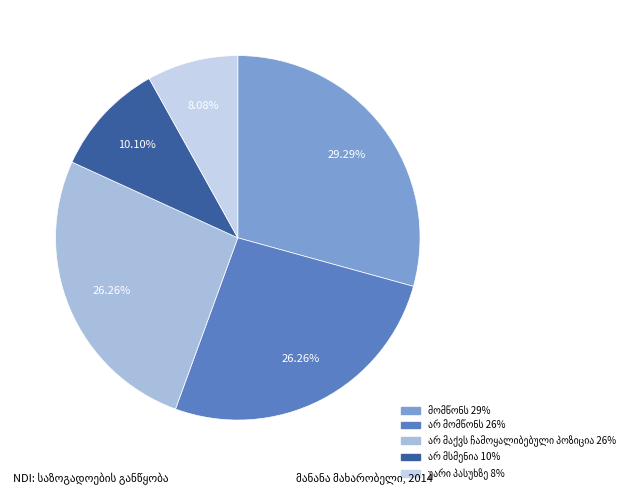

Is there any slice that represents more than half of the pie?

No